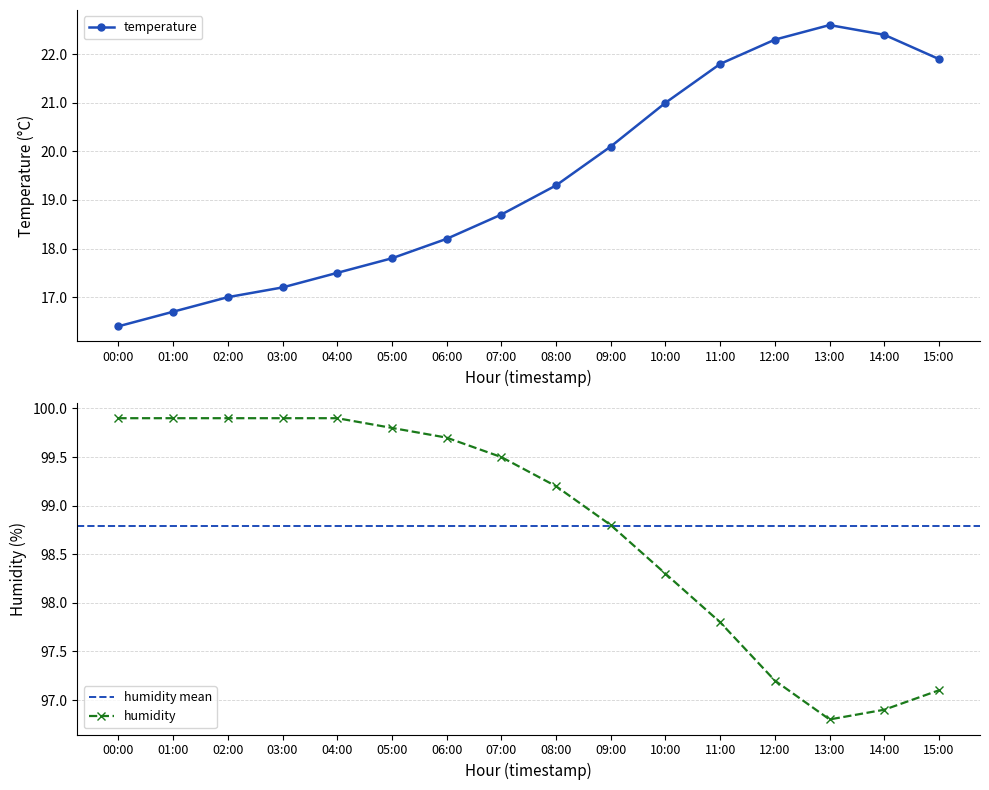

True or false: humidity and temperature cross at least once.

False